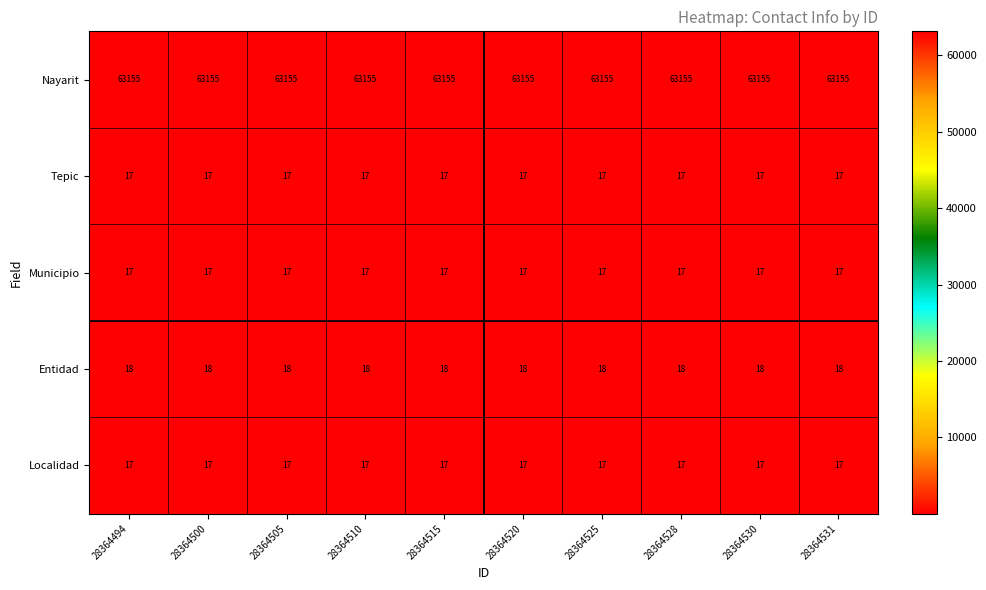

What is the difference between the highest and lowest values at 28364510?

63138